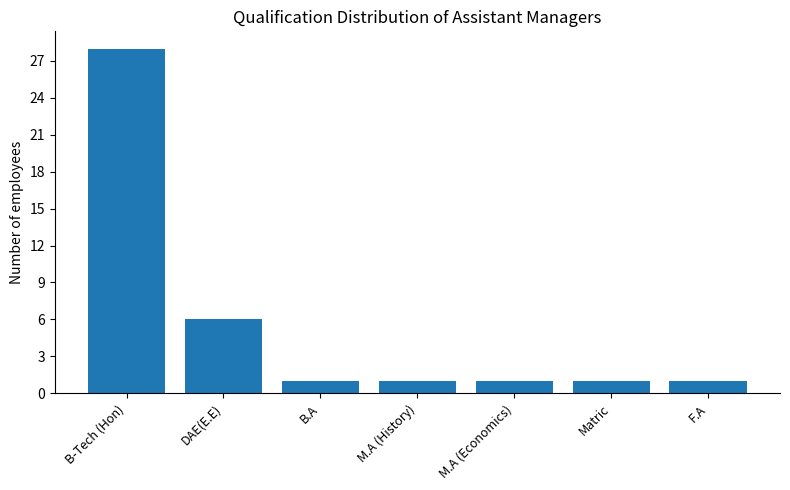

The chart shows a value of 1 at B.A. True or false?

True